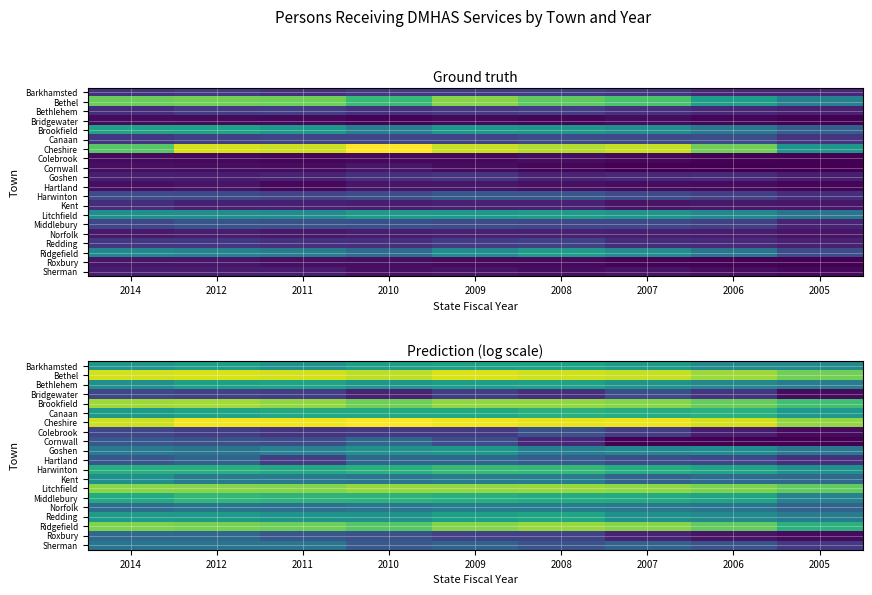

Which has a higher value, 2010 or 2005?

2010